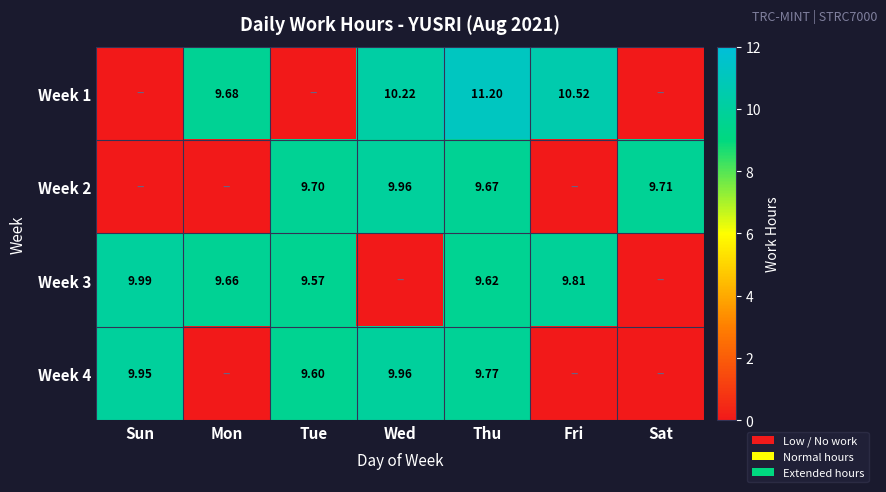

Between Mon and Fri, which is larger?

Fri